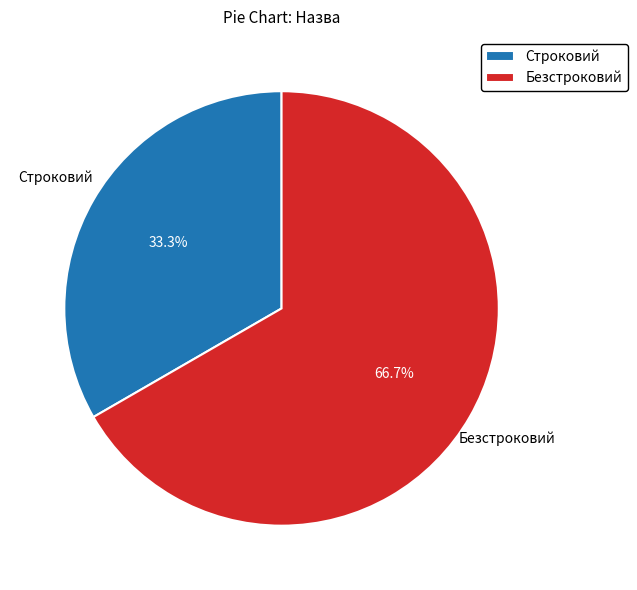

Is it true that Безстроковий is 67% of the pie?

True